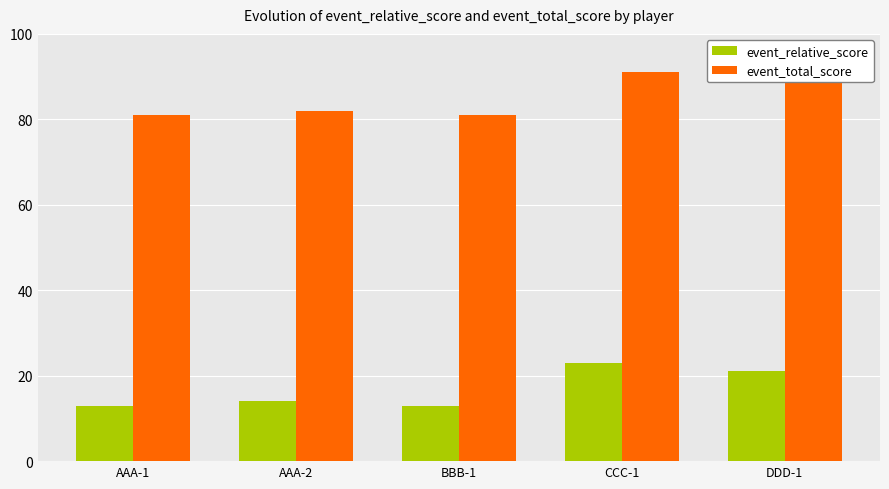

The value of event_total_score at DDD-1 is 33. True or false?

False